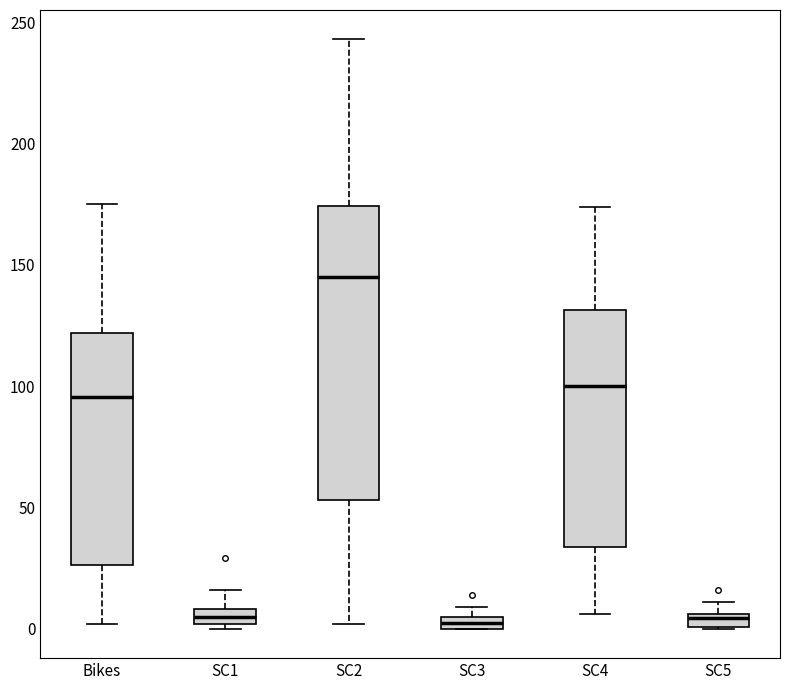

Which box is the tallest, from its lower edge to its upper edge?

SC2